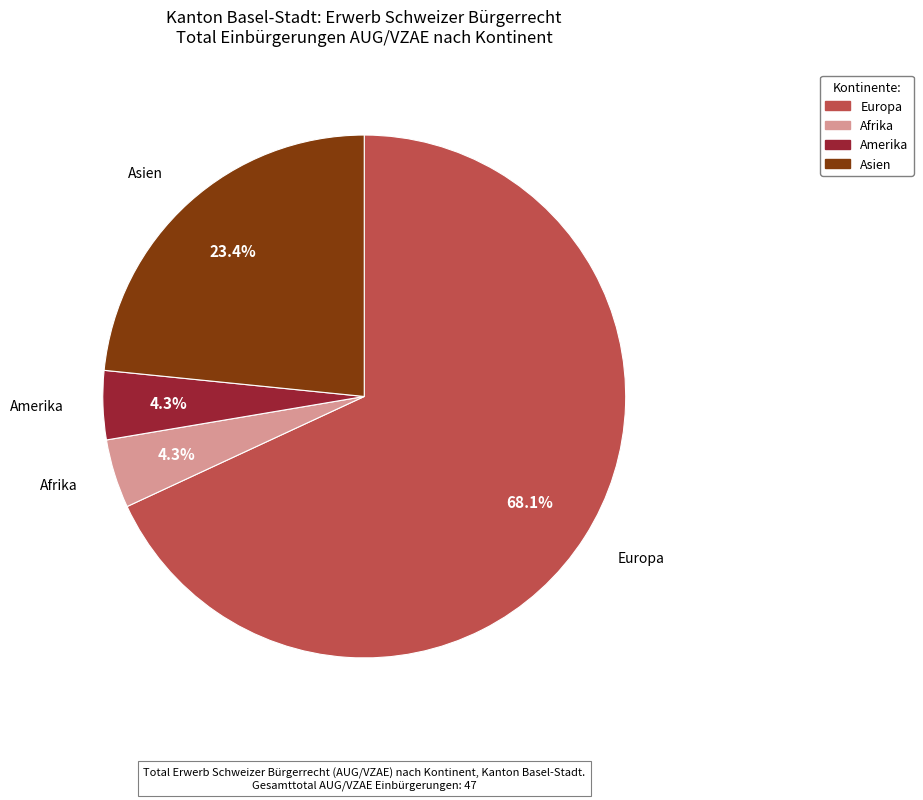

Does any single category account for the majority?

Yes